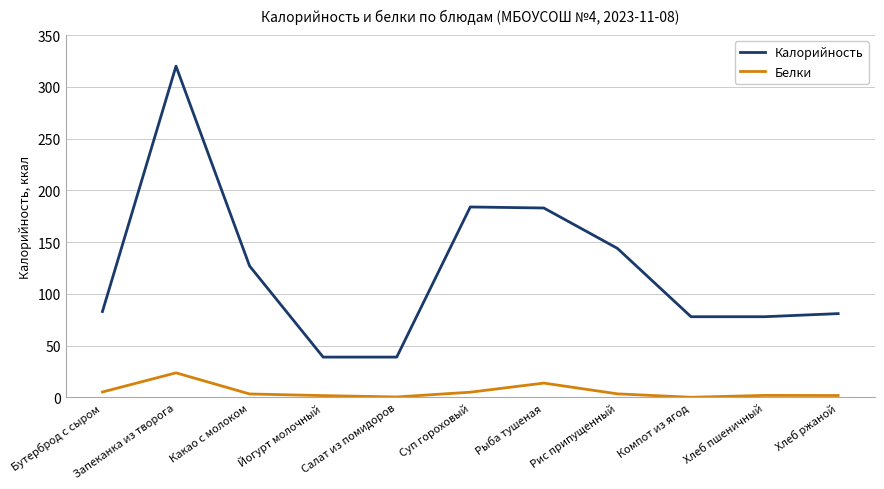

Which category has the highest value in the Белки series?

Запеканка из творога